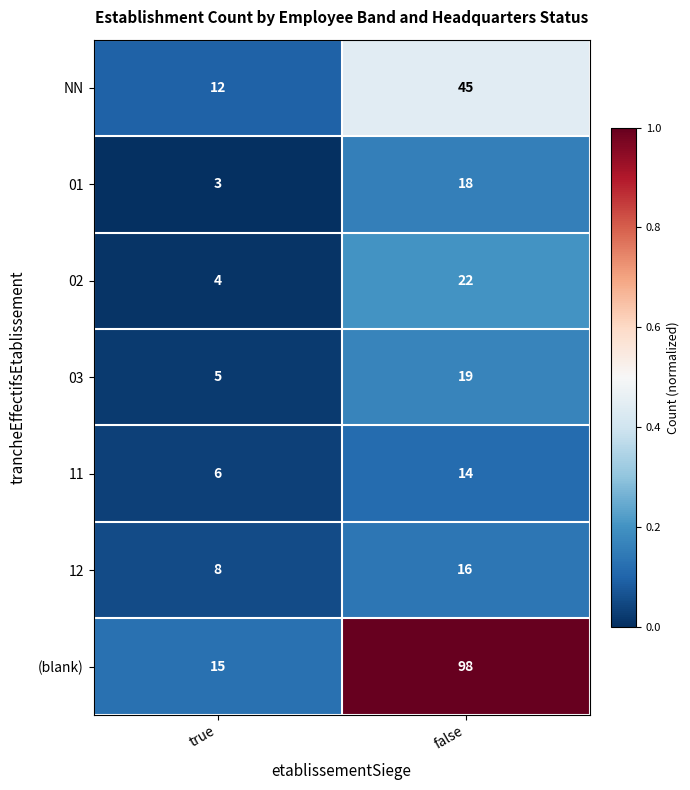

Which category has the highest value across all series?

false